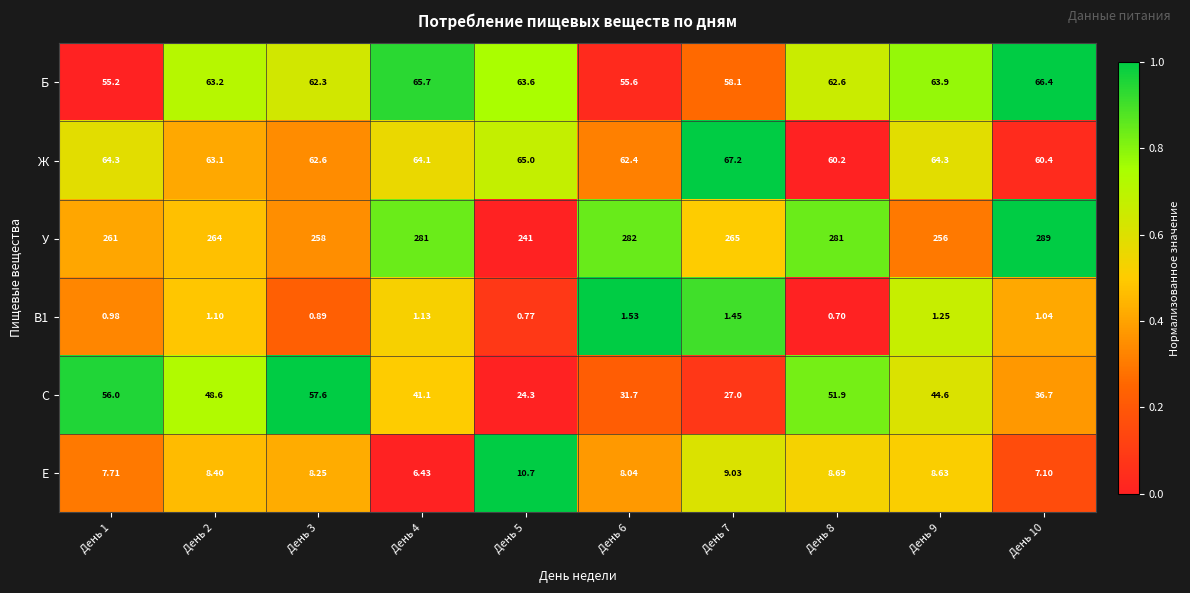

Which series has the largest total across all categories?

У